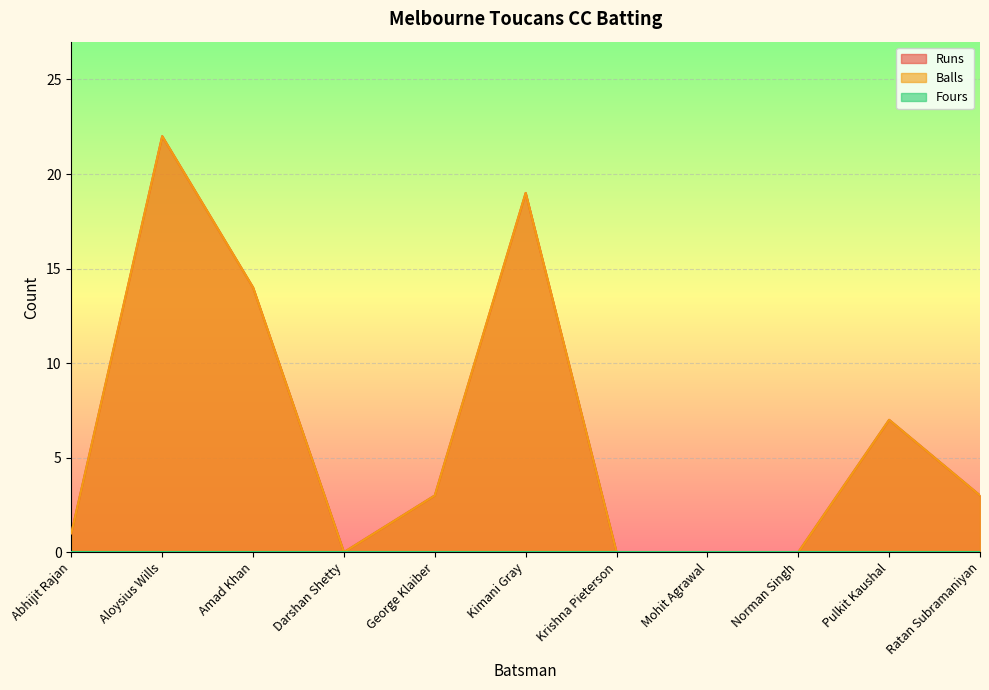

True or false: Balls and Runs intersect in this chart.

False